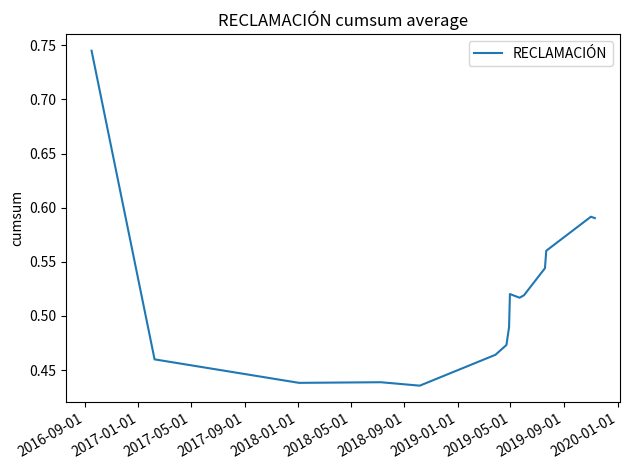

Does the chart display data point markers on the line(s)?

No